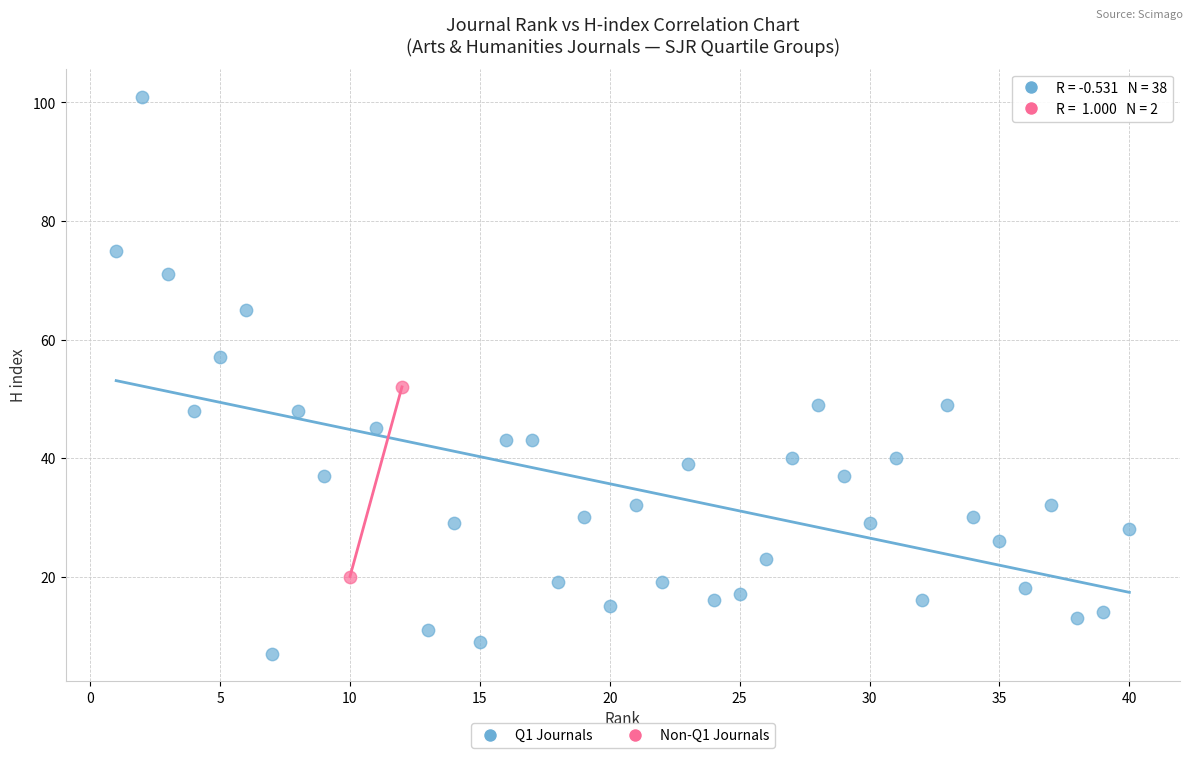

Which series contains the highest Y value?

Q1 Journals